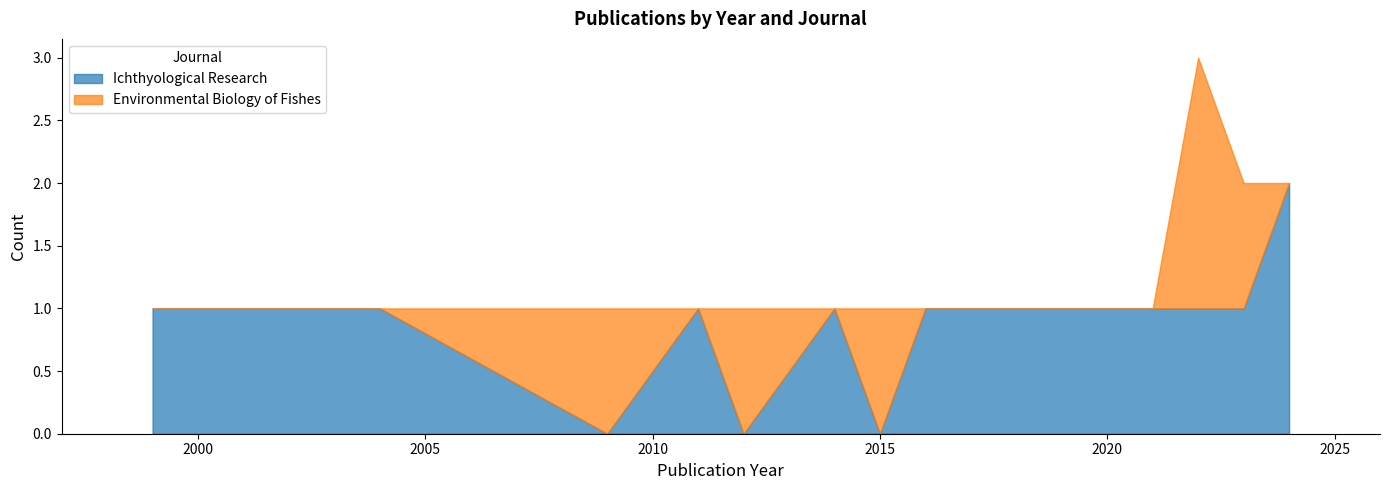

Where is Ichthyological Research nearest to the value 0?

2009